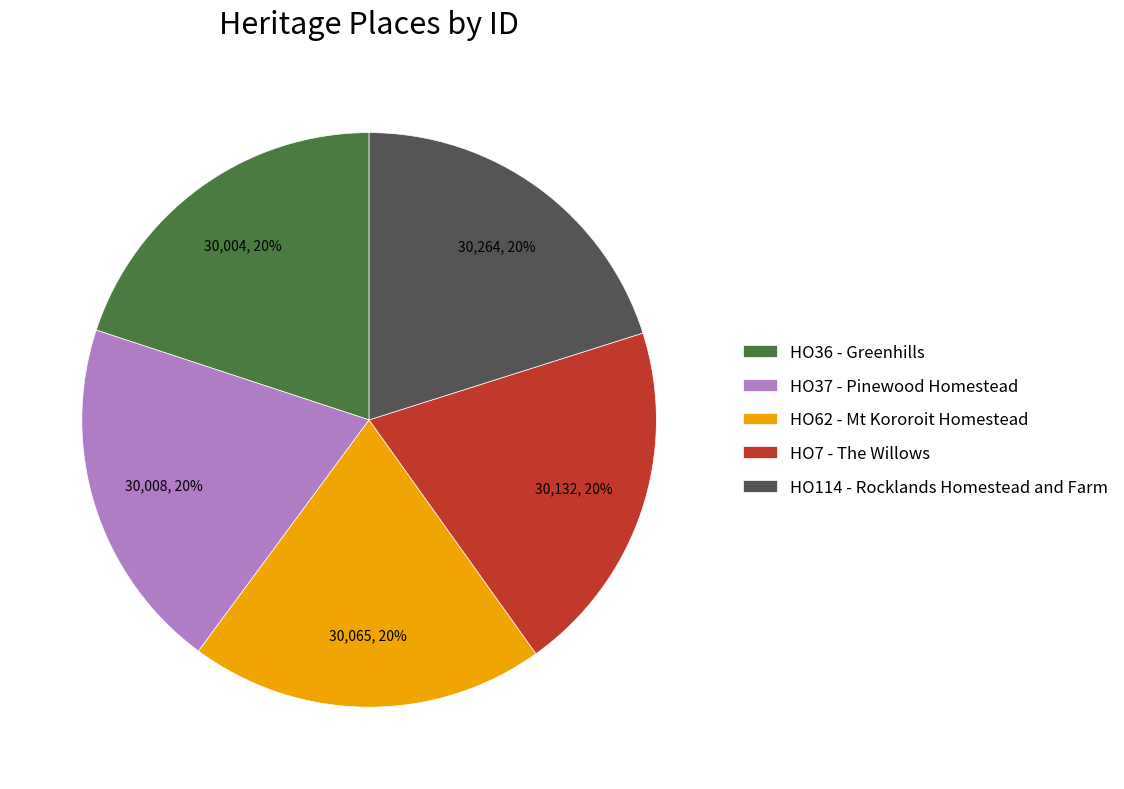

What percentage is the HO114 - Rocklands Homestead and Farm slice, to the nearest percent?

20%